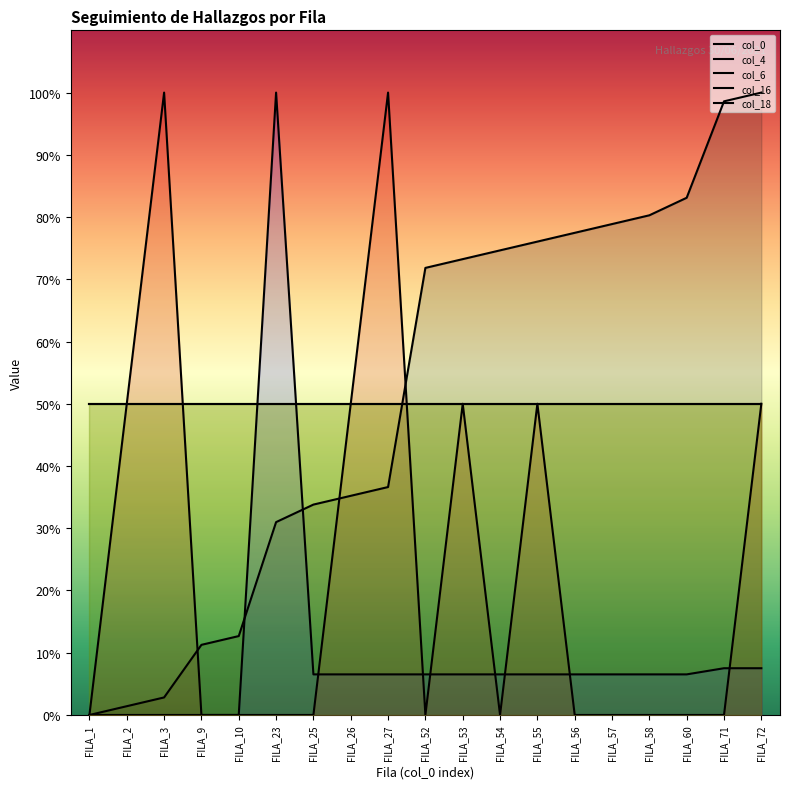

Reading right to left, extract all data points from this chart.

col_0: FILA_72=100.0	FILA_71=98.6	FILA_60=83.1	FILA_58=80.3	FILA_57=78.9	FILA_56=77.5	FILA_55=76.1	FILA_54=74.6	FILA_53=73.2	FILA_52=71.8	FILA_27=36.6	FILA_26=35.2	FILA_25=33.8	FILA_23=31.0	FILA_10=12.7	FILA_9=11.3	FILA_3=2.8	FILA_2=1.4	FILA_1=0.0
col_4: FILA_72=7.5	FILA_71=7.5	FILA_60=6.5	FILA_58=6.5	FILA_57=6.5	FILA_56=6.5	FILA_55=6.5	FILA_54=6.5	FILA_53=6.5	FILA_52=6.5	FILA_27=6.5	FILA_26=6.5	FILA_25=6.5	FILA_23=100.0	FILA_10=0.0	FILA_9=0.0	FILA_3=0.0	FILA_2=0.0	FILA_1=0.0
col_6: FILA_72=50.0	FILA_71=0.0	FILA_60=0.0	FILA_58=0.0	FILA_57=0.0	FILA_56=0.0	FILA_55=50.0	FILA_54=0.0	FILA_53=50.0	FILA_52=0.0	FILA_27=100.0	FILA_26=50.0	FILA_25=0.0	FILA_23=0.0	FILA_10=0.0	FILA_9=0.0	FILA_3=100.0	FILA_2=50.0	FILA_1=0.0
col_16: FILA_72=50.0	FILA_71=50.0	FILA_60=50.0	FILA_58=50.0	FILA_57=50.0	FILA_56=50.0	FILA_55=50.0	FILA_54=50.0	FILA_53=50.0	FILA_52=50.0	FILA_27=50.0	FILA_26=50.0	FILA_25=50.0	FILA_23=50.0	FILA_10=50.0	FILA_9=50.0	FILA_3=50.0	FILA_2=50.0	FILA_1=50.0
col_18: FILA_72=50.0	FILA_71=50.0	FILA_60=50.0	FILA_58=50.0	FILA_57=50.0	FILA_56=50.0	FILA_55=50.0	FILA_54=50.0	FILA_53=50.0	FILA_52=50.0	FILA_27=50.0	FILA_26=50.0	FILA_25=50.0	FILA_23=50.0	FILA_10=50.0	FILA_9=50.0	FILA_3=50.0	FILA_2=50.0	FILA_1=50.0